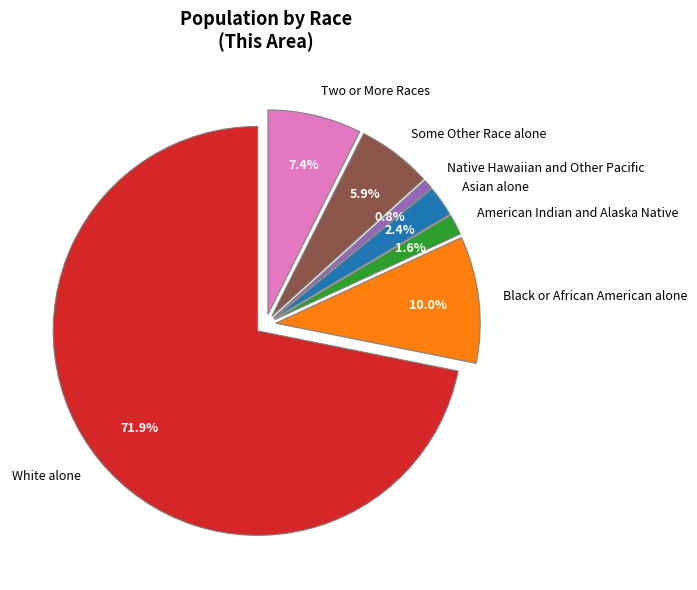

Count the number of slices in the pie.

7